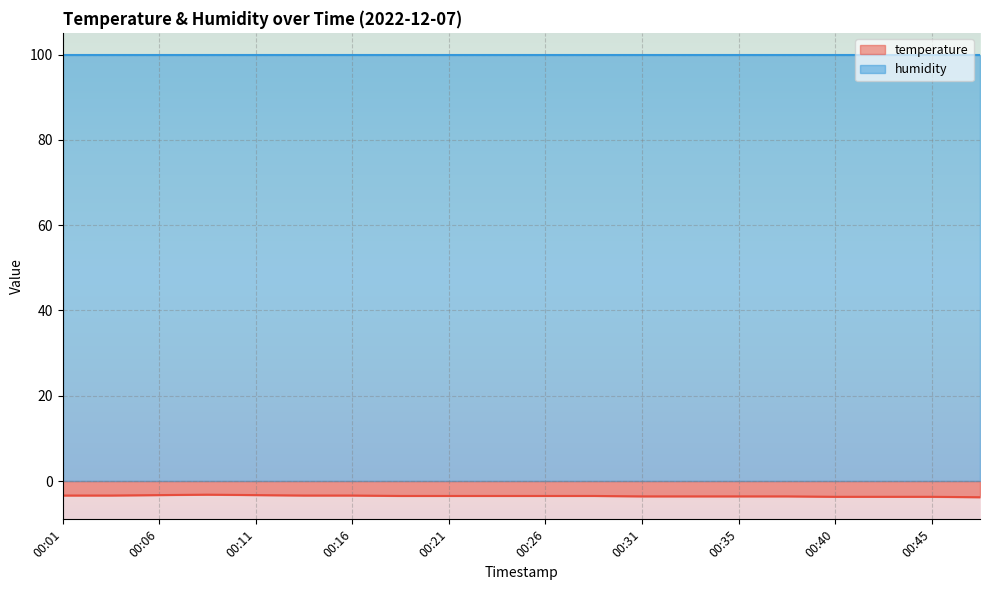

Where is the data nearest to the value -3?

00:08